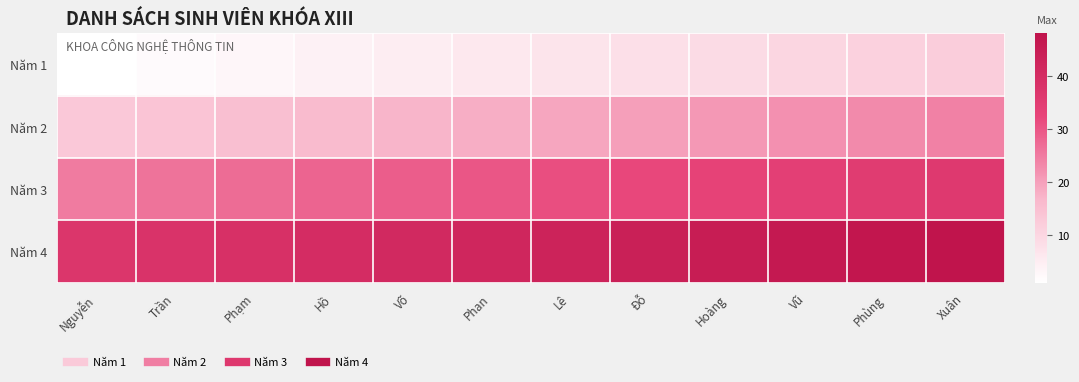

Reading left to right, extract all data points from this chart.

Năm 1: Nguyễn=1	Trần=2	Phạm=3	Hồ=4	Võ=5	Phan=6	Lê=7	Đỗ=8	Hoàng=9	Vũ=10	Phùng=11	Xuân=12
Năm 2: Nguyễn=13	Trần=14	Phạm=15	Hồ=16	Võ=17	Phan=18	Lê=19	Đỗ=20	Hoàng=21	Vũ=22	Phùng=23	Xuân=24
Năm 3: Nguyễn=25	Trần=26	Phạm=27	Hồ=28	Võ=29	Phan=30	Lê=31	Đỗ=32	Hoàng=33	Vũ=34	Phùng=35	Xuân=36
Năm 4: Nguyễn=37	Trần=38	Phạm=39	Hồ=40	Võ=41	Phan=42	Lê=43	Đỗ=44	Hoàng=45	Vũ=46	Phùng=47	Xuân=48